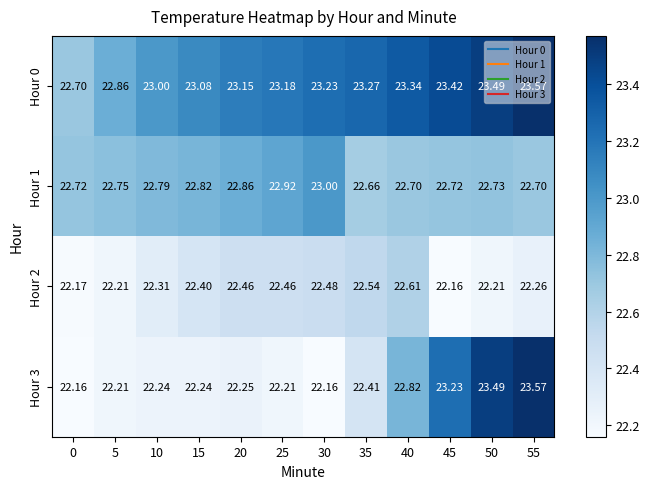

Is the value of Hour 0 at 40 greater than the value of Hour 2 at 35?

Yes